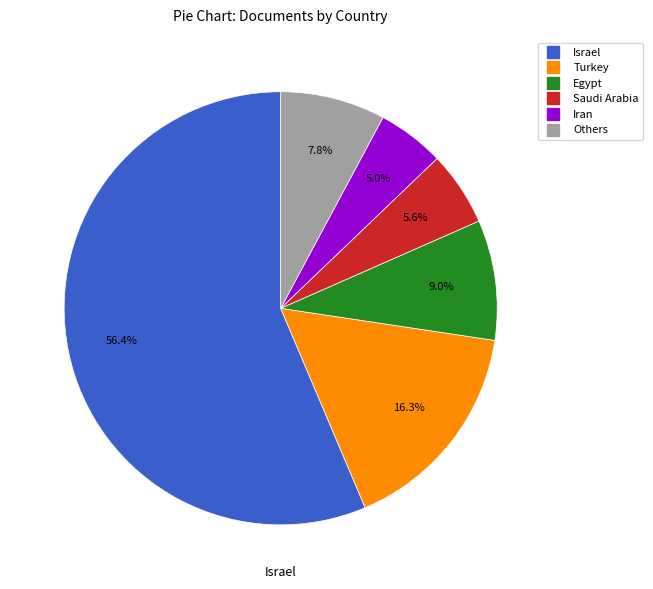

To the nearest percent, what is the difference between the largest and smallest slice percentages?

51%